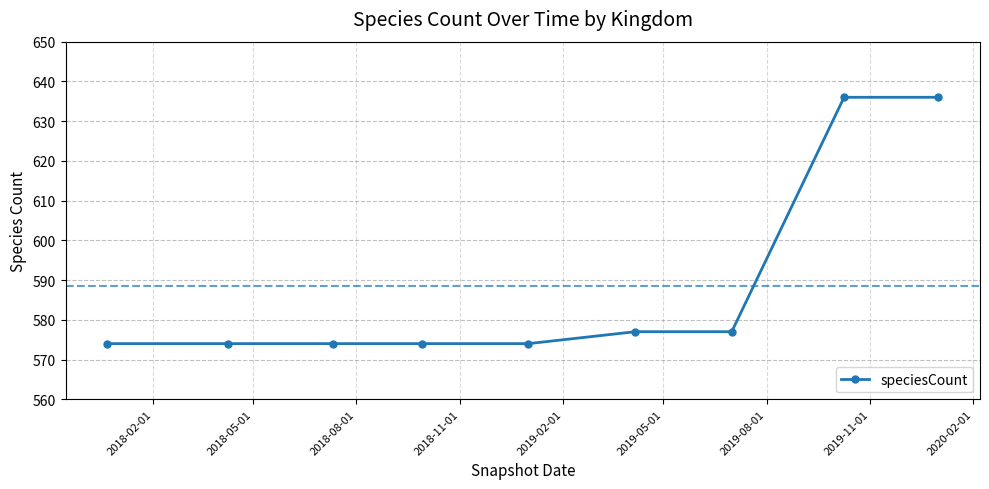

What is the difference between the second highest and second lowest values?

62